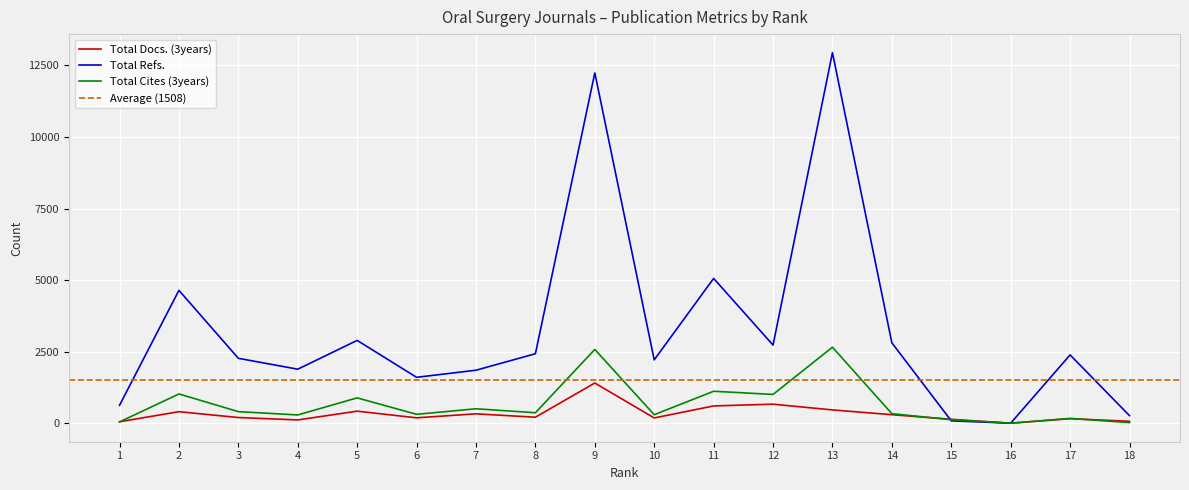

What is the difference between the maximum and minimum values in the Total Cites (3years) series?

2655